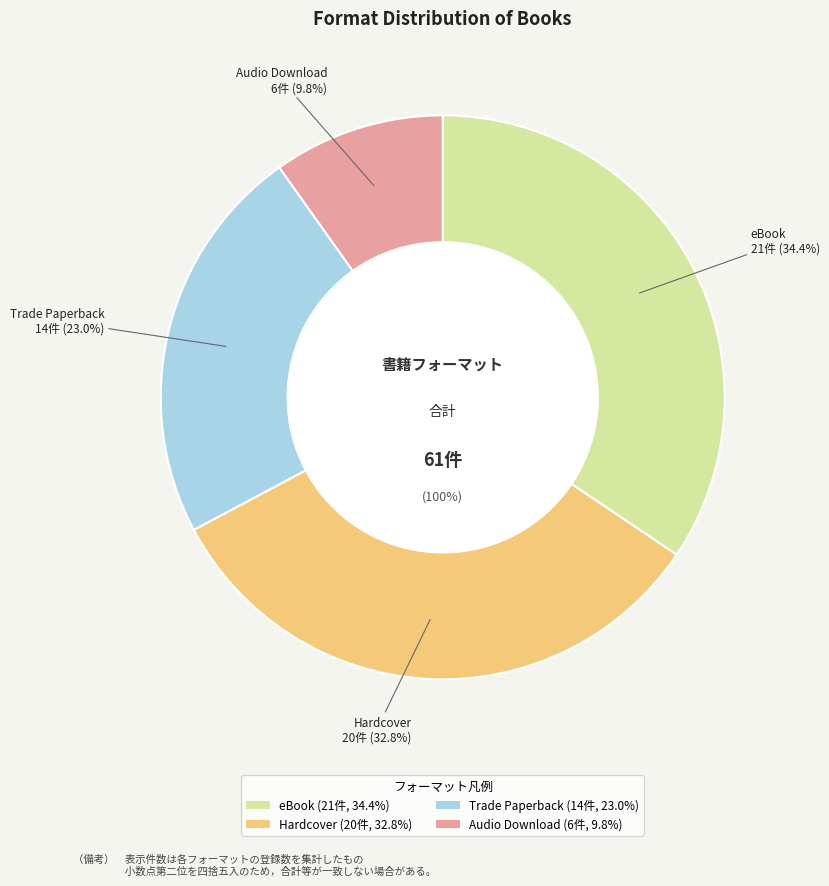

Is there any slice that represents more than half of the pie?

No